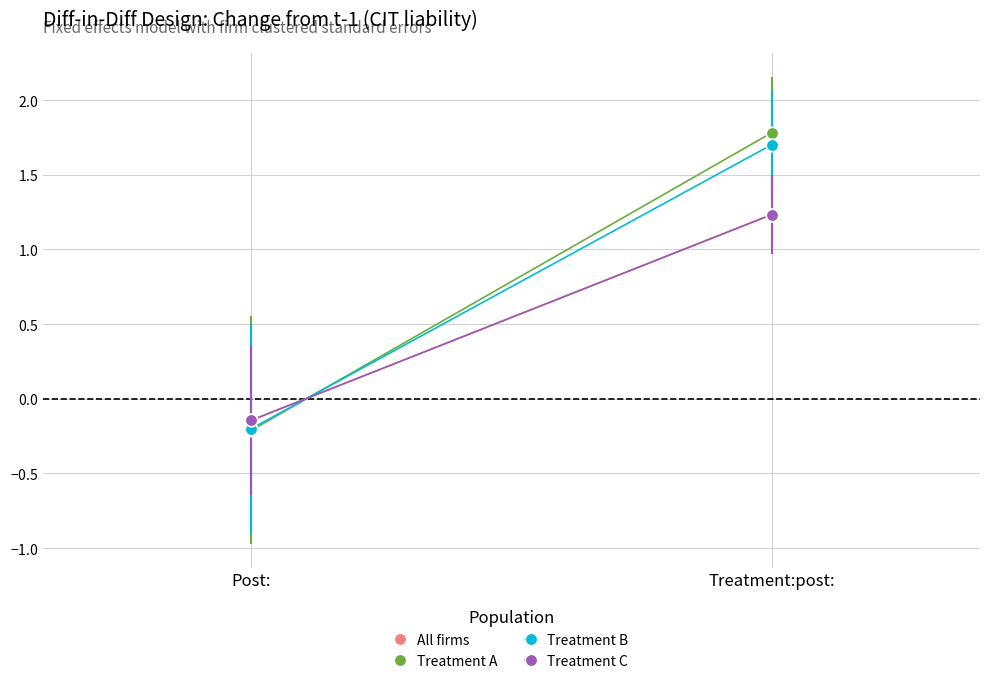

Where does the Treatment B series first go above 1?

Treatment:post: